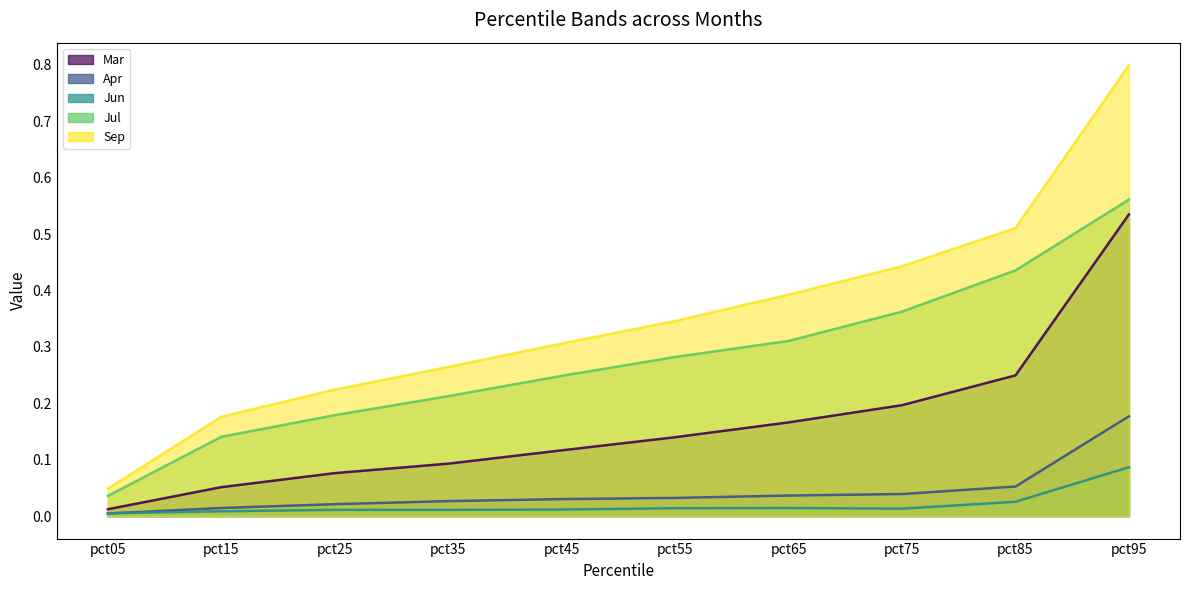

True or false: Mar and Jun intersect in this chart.

False